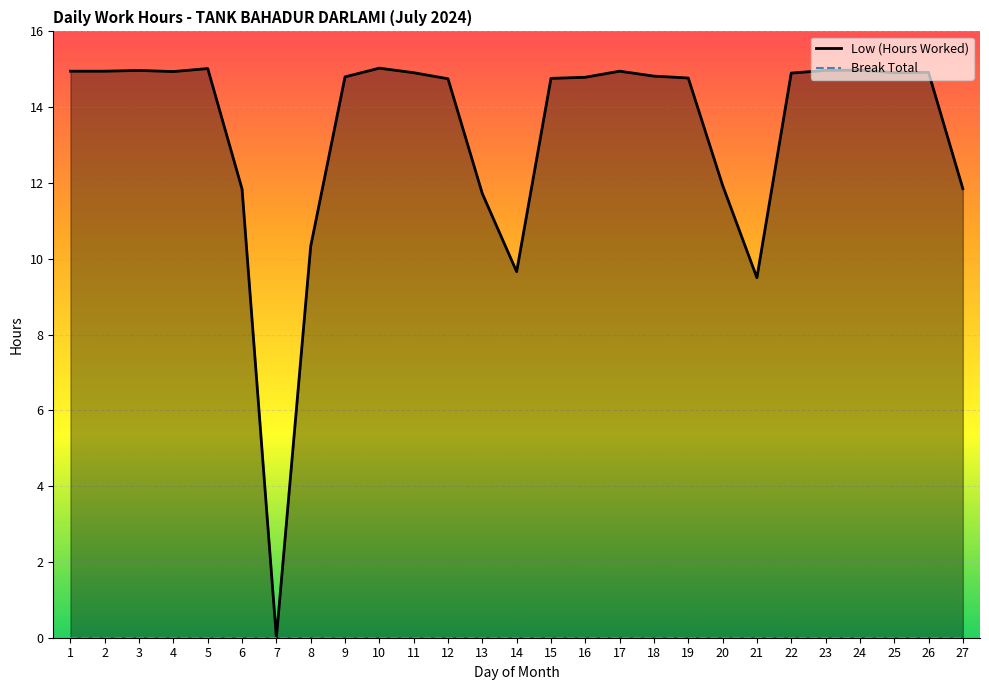

List the series in order of their overall mean, lowest first.

Break Total, Low (Hours Worked)